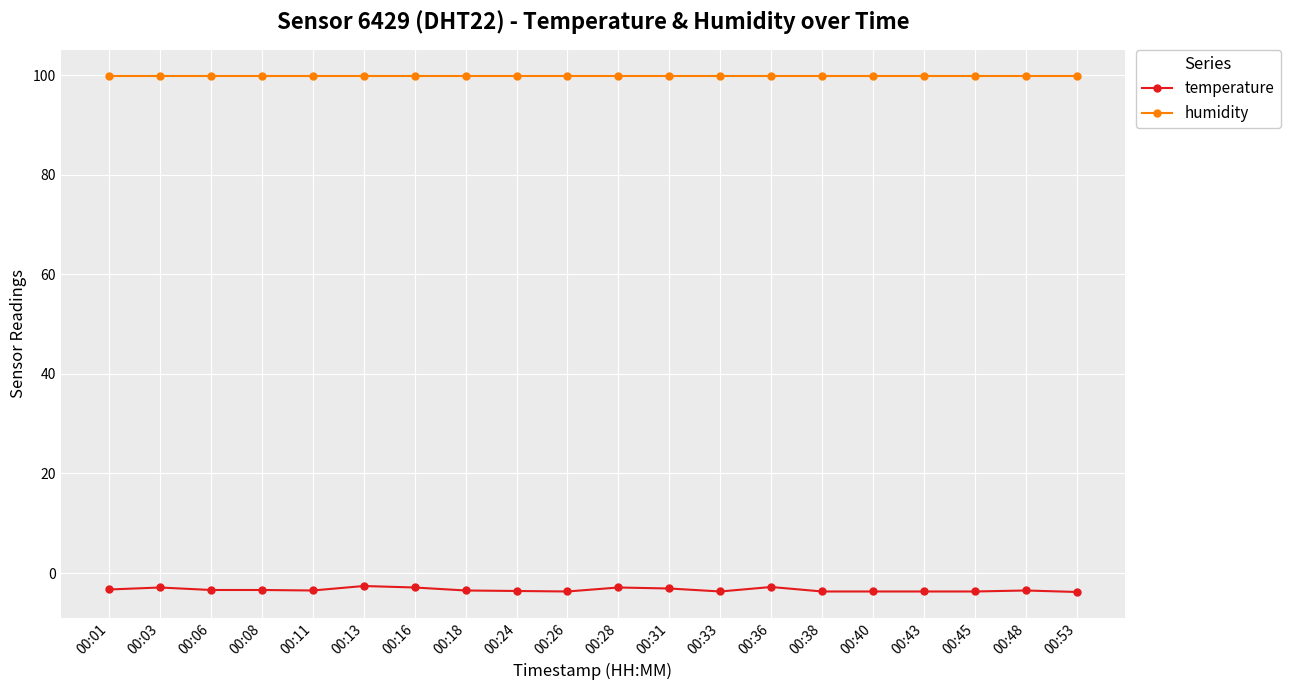

What is the maximum value shown in the chart?

99.9